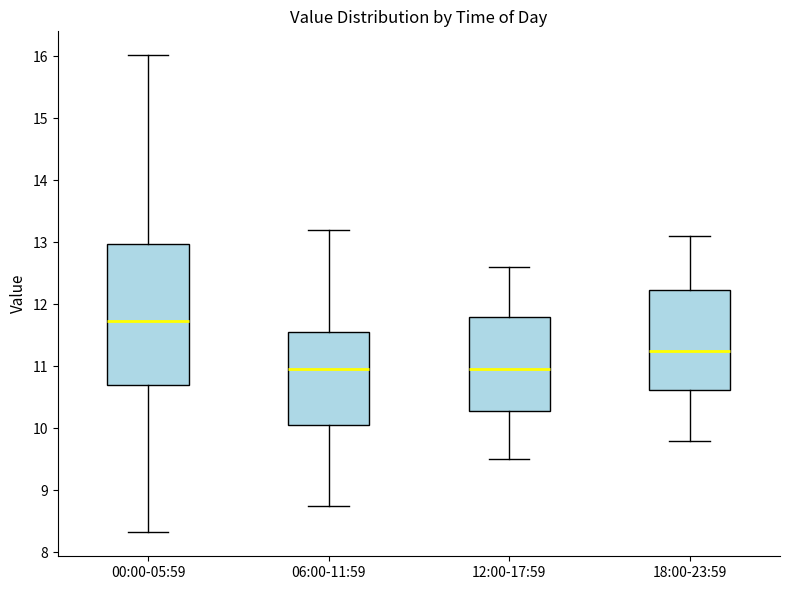

Comparing the boxes themselves (not the whiskers), which one is the tallest?

00:00-05:59